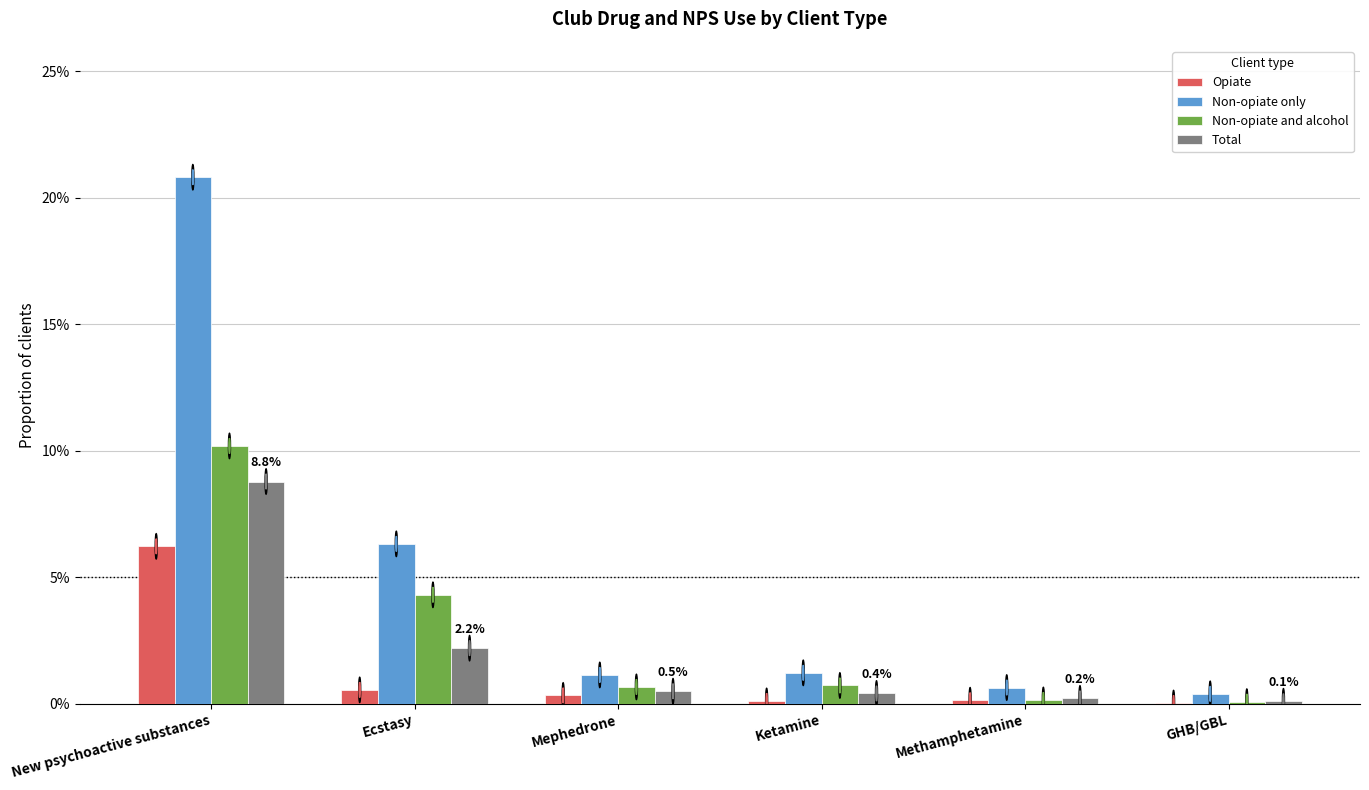

What are all the series names shown in the legend?

Opiate, Non-opiate only, Non-opiate and alcohol, Total